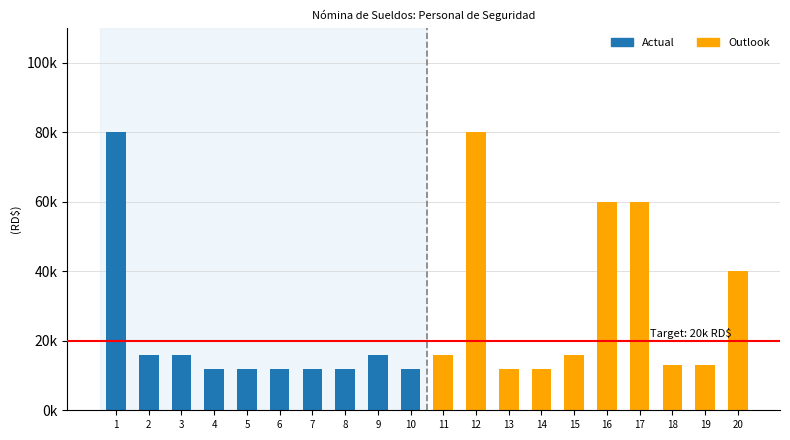

What are all the series names shown in the legend?

Actual, Outlook